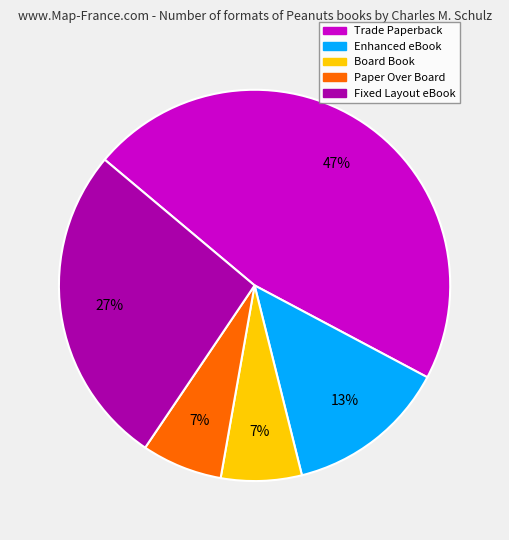

Which has a higher value, Paper Over Board or Fixed Layout eBook?

Fixed Layout eBook